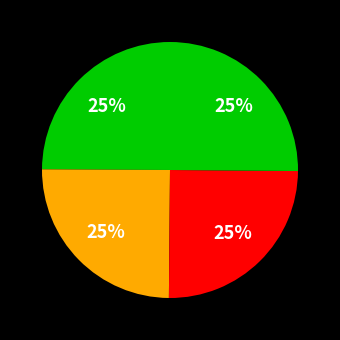

How many segments does this pie chart have?

4